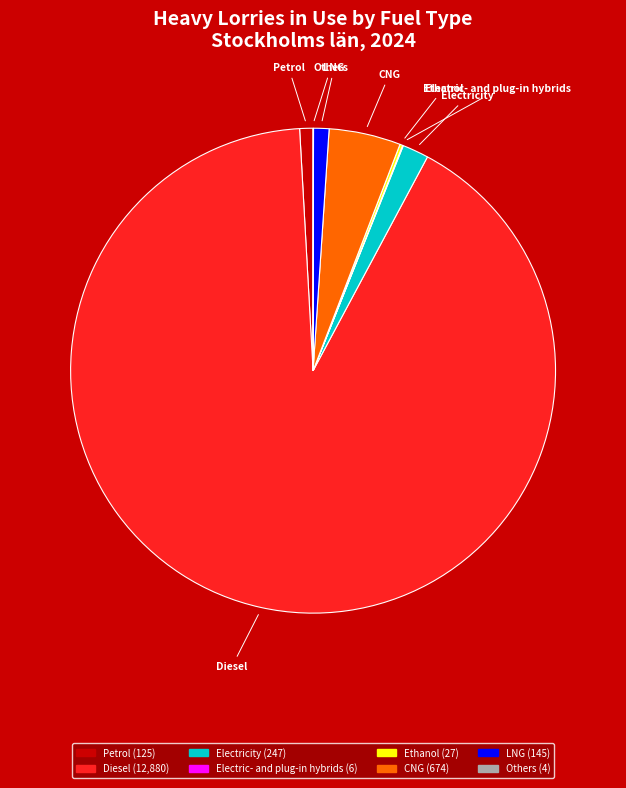

What is the ratio of the value at LNG to the value at Petrol?

1.2